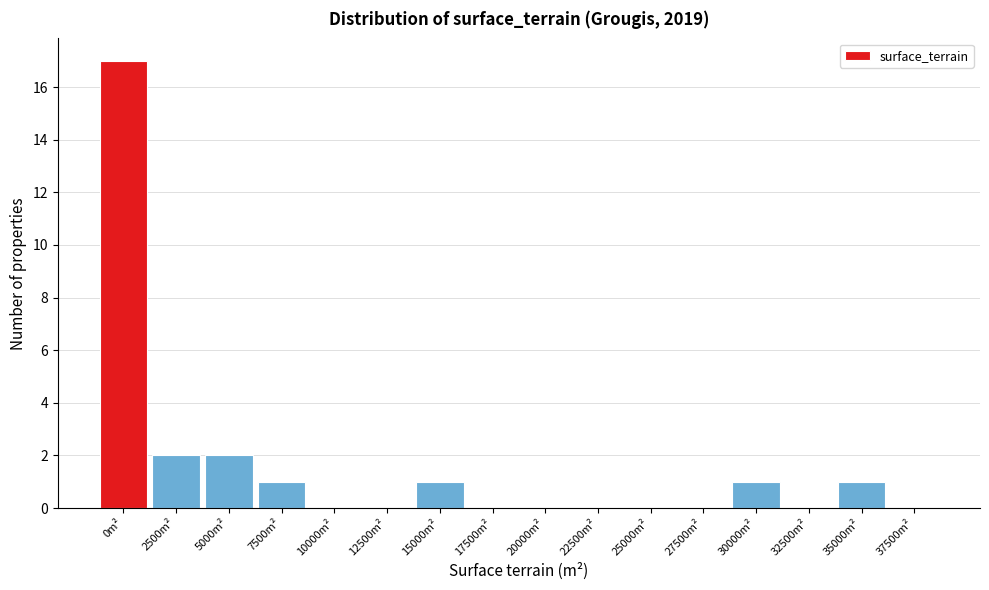

Reading left to right, extract all data points from this chart.

0m²=17	2500m²=2	5000m²=2	7500m²=1	10000m²=0	12500m²=0	15000m²=1	17500m²=0	20000m²=0	22500m²=0	25000m²=0	27500m²=0	30000m²=1	32500m²=0	35000m²=1	37500m²=0